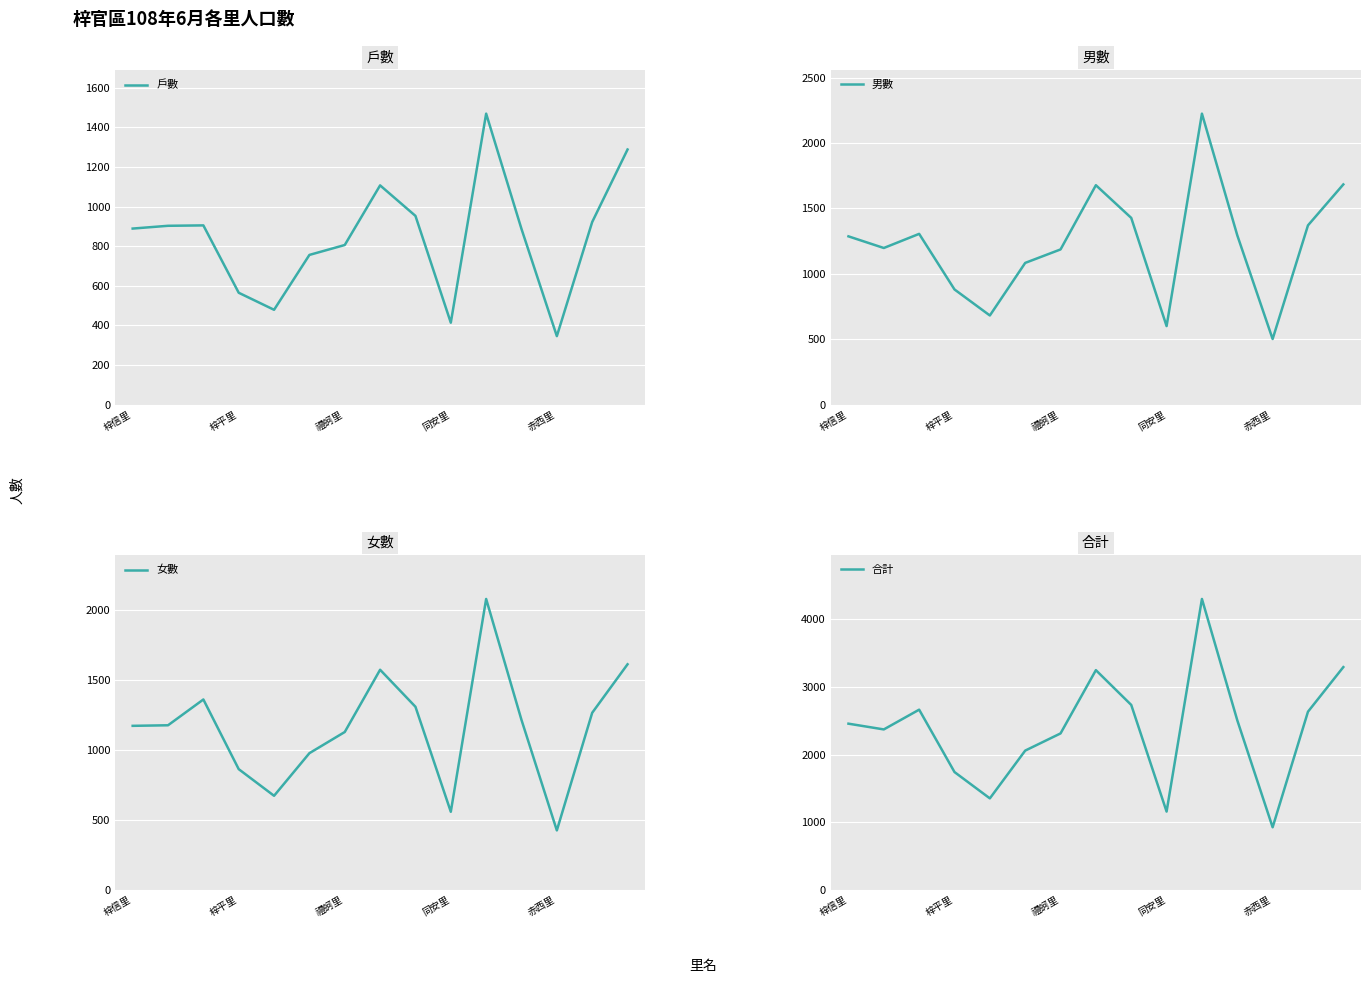

How many interior local valleys does the 男數 series have?

4